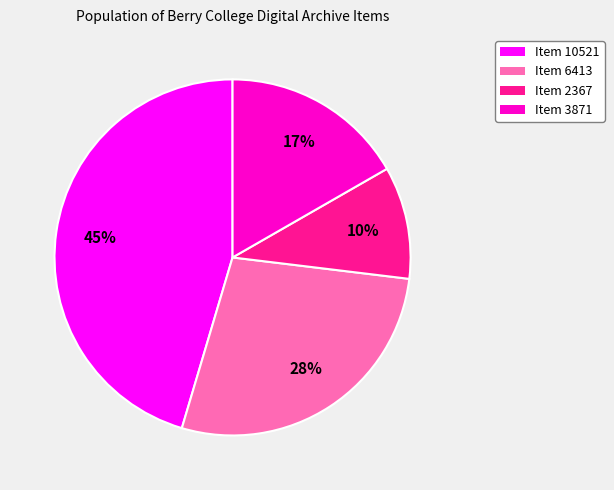

True or false: Item 3871 accounts for 24% of the total.

False